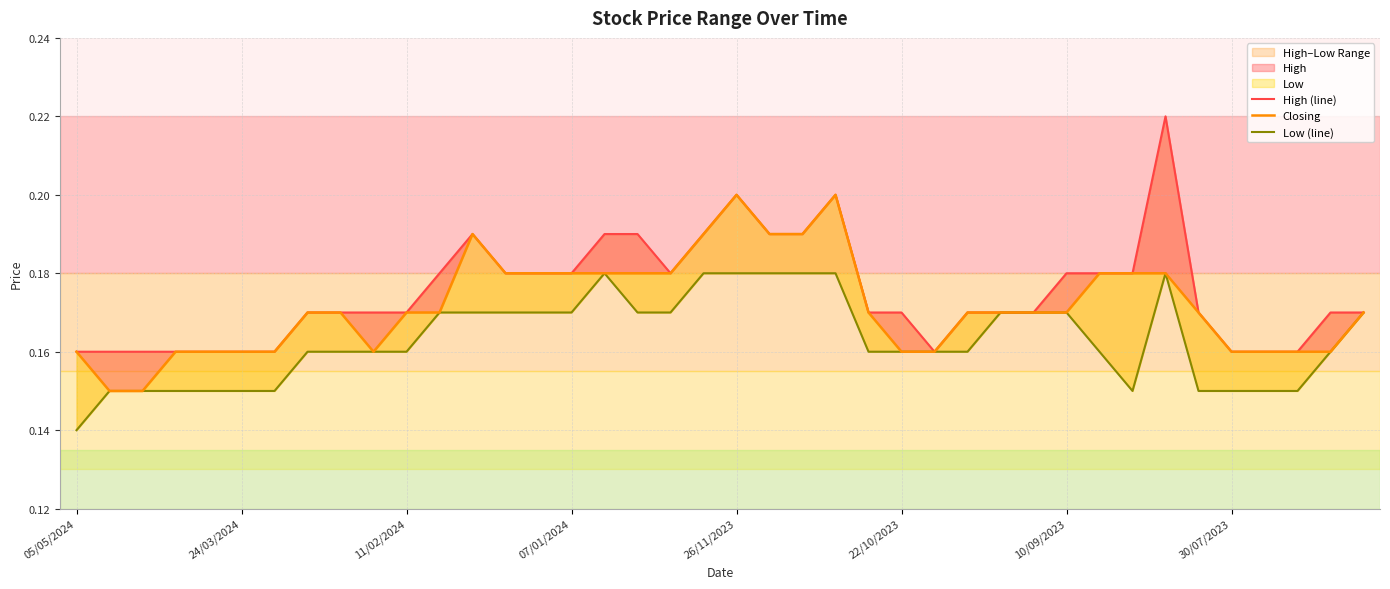

Does the chart have visible grid lines?

Yes